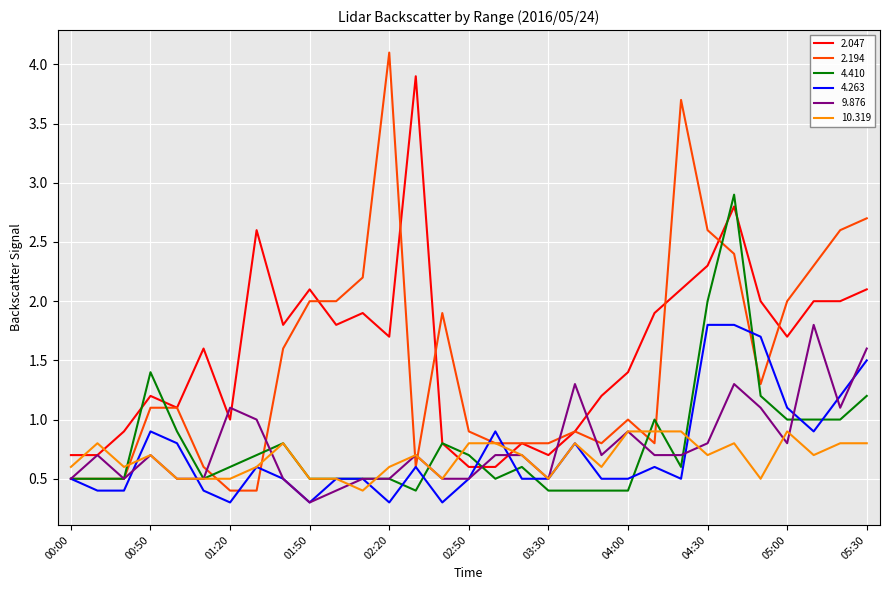

True or false: 4.263 and 2.047 intersect in this chart.

True